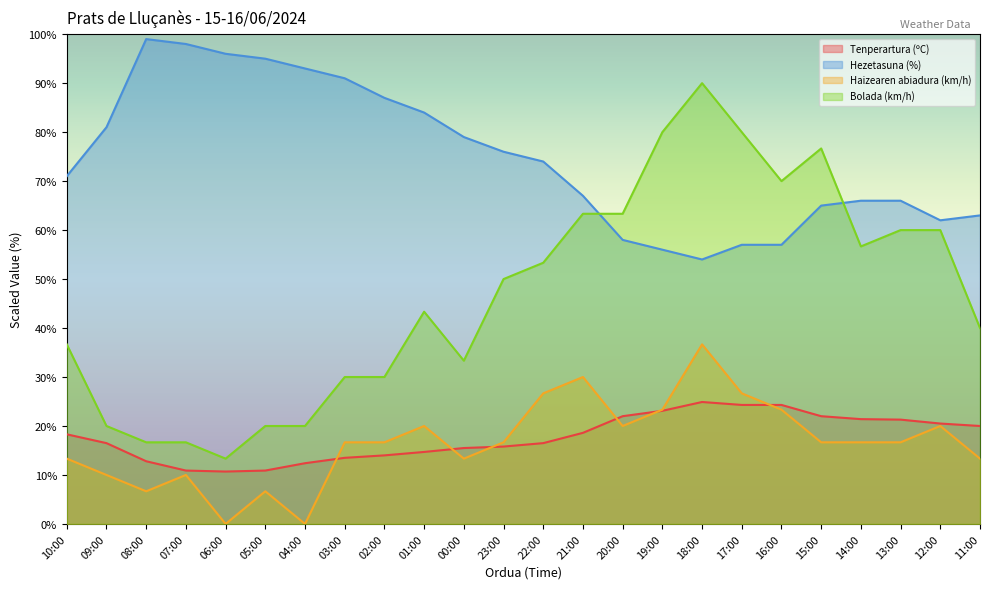

True or false: Hezetasuna (%) has a value of 142.0 at 08:00.

False